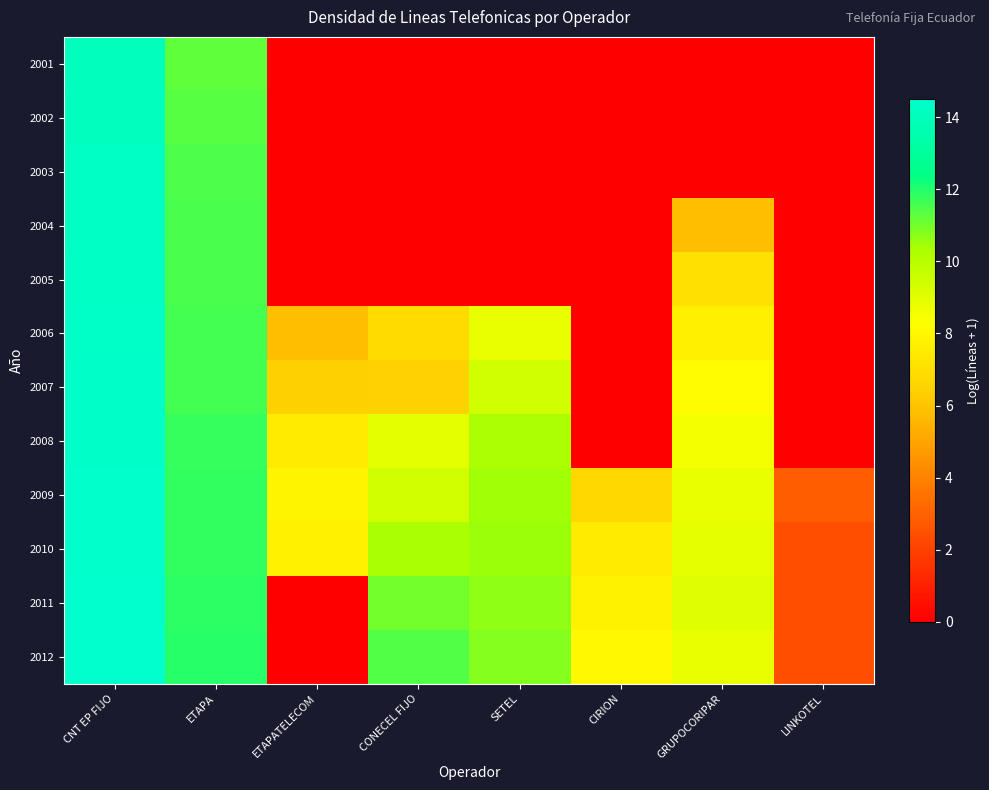

At how many categories does at least one series exceed 14?

1